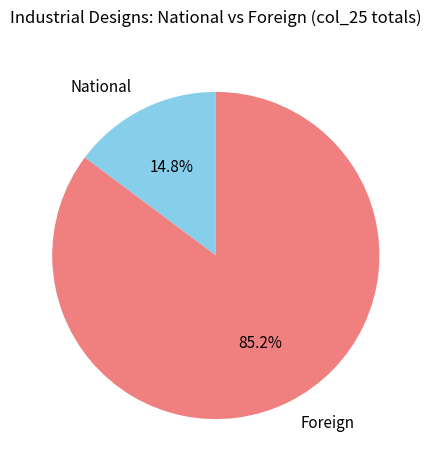

Rank the categories by value from lowest to highest.

National, Foreign